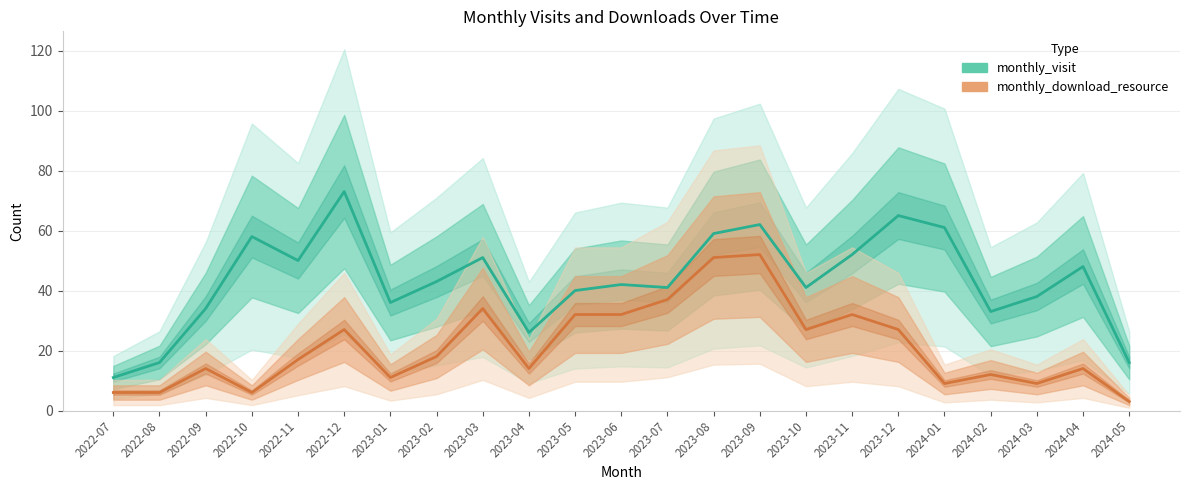

At how many categories does at least one series exceed 64?

2